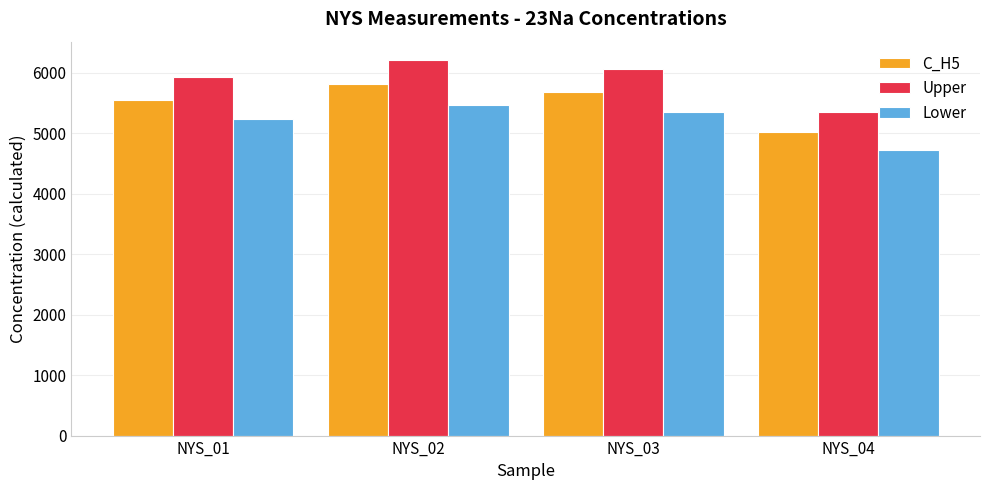

What is the maximum value shown in the chart?

6202.4